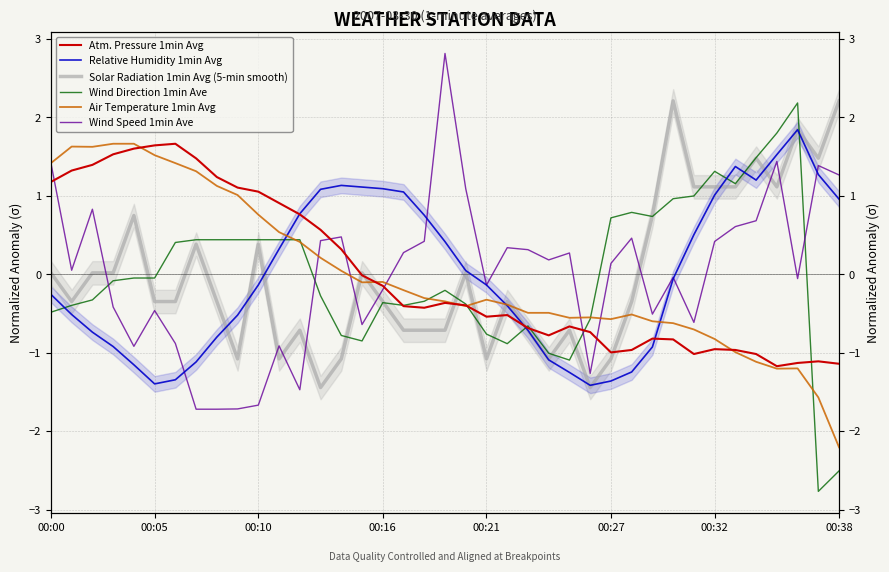

Reading left to right, list all the values displayed in this chart.

Atm. Pressure 1min Avg: 1.2	1.3	1.4	1.5	1.6	1.6	1.7	1.5	1.2	1.1	1.1	0.9	0.8	0.6	0.3	-0.0	-0.1	-0.4	-0.4	-0.4	-0.4	-0.5	-0.5	-0.7	-0.8	-0.7	-0.7	-1.0	-1.0	-0.8	-0.8	-1.0	-1.0	-1.0	-1.0	-1.2	-1.1	-1.1	-1.1
Relative Humidity 1min Avg: -0.3	-0.5	-0.7	-0.9	-1.2	-1.4	-1.3	-1.1	-0.8	-0.5	-0.1	0.3	0.8	1.1	1.1	1.1	1.1	1.1	0.8	0.4	0.0	-0.1	-0.4	-0.7	-1.1	-1.3	-1.4	-1.4	-1.2	-0.9	-0.1	0.5	1.0	1.4	1.2	1.5	1.8	1.3	1.0
Solar Radiation 1min Avg (5-min smooth): 0.0	-0.3	0.0	0.0	0.7	-0.3	-0.3	0.4	-0.3	-1.1	0.4	-1.1	-0.7	-1.4	-1.1	0.0	-0.3	-0.7	-0.7	-0.7	0.0	-1.1	-0.3	-0.7	-1.1	-0.7	-1.4	-1.1	-0.3	0.7	2.2	1.1	1.1	1.1	1.5	1.1	1.8	1.5	2.2
Wind Direction 1min Ave: -0.5	-0.4	-0.3	-0.1	-0.0	-0.0	0.4	0.4	0.4	0.4	0.4	0.4	0.4	-0.3	-0.8	-0.8	-0.4	-0.4	-0.3	-0.2	-0.4	-0.8	-0.9	-0.7	-1.0	-1.1	-0.6	0.7	0.8	0.7	1.0	1.0	1.3	1.2	1.5	1.8	2.2	-2.8	-2.5
Air Temperature 1min Avg: 1.4	1.6	1.6	1.7	1.7	1.5	1.4	1.3	1.1	1.0	0.8	0.5	0.4	0.2	0.0	-0.1	-0.1	-0.2	-0.3	-0.3	-0.4	-0.3	-0.4	-0.5	-0.5	-0.6	-0.5	-0.6	-0.5	-0.6	-0.6	-0.7	-0.8	-1.0	-1.1	-1.2	-1.2	-1.6	-2.2
Wind Speed 1min Ave: 1.4	0.1	0.8	-0.4	-0.9	-0.5	-0.9	-1.7	-1.7	-1.7	-1.7	-0.9	-1.5	0.4	0.5	-0.6	-0.2	0.3	0.4	2.8	1.1	-0.1	0.3	0.3	0.2	0.3	-1.3	0.1	0.5	-0.5	-0.0	-0.6	0.4	0.6	0.7	1.4	-0.1	1.4	1.3